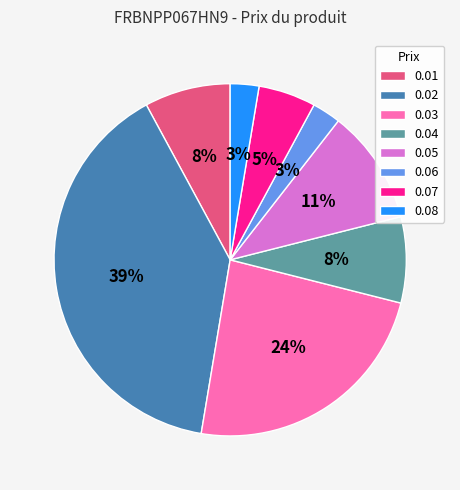

Combined, do 0.06 and 0.01 account for over 50%?

No